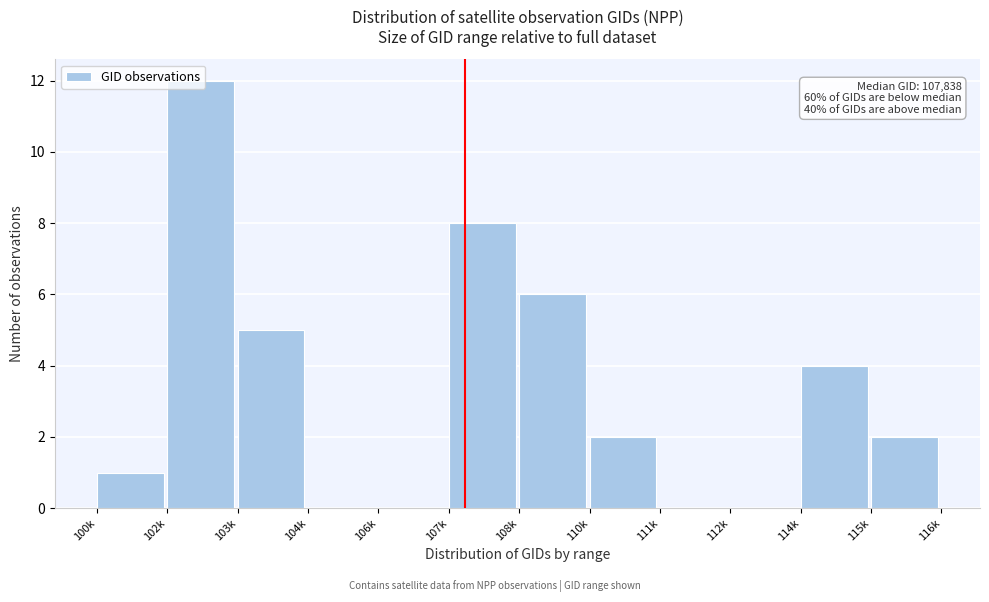

Which category has the highest value across all series?

102k